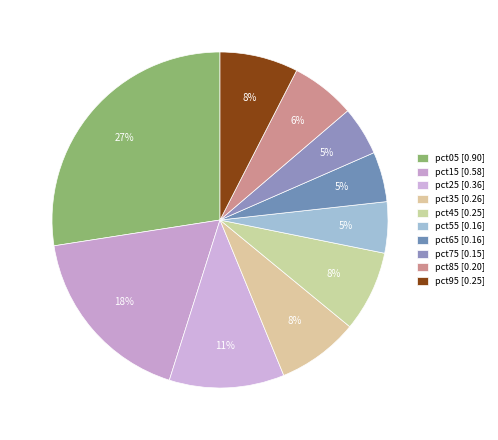

How many slices are in this pie chart?

10